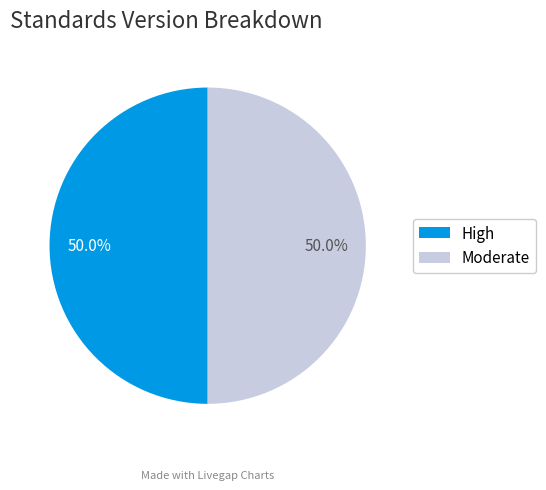

How many segments does this pie chart have?

2